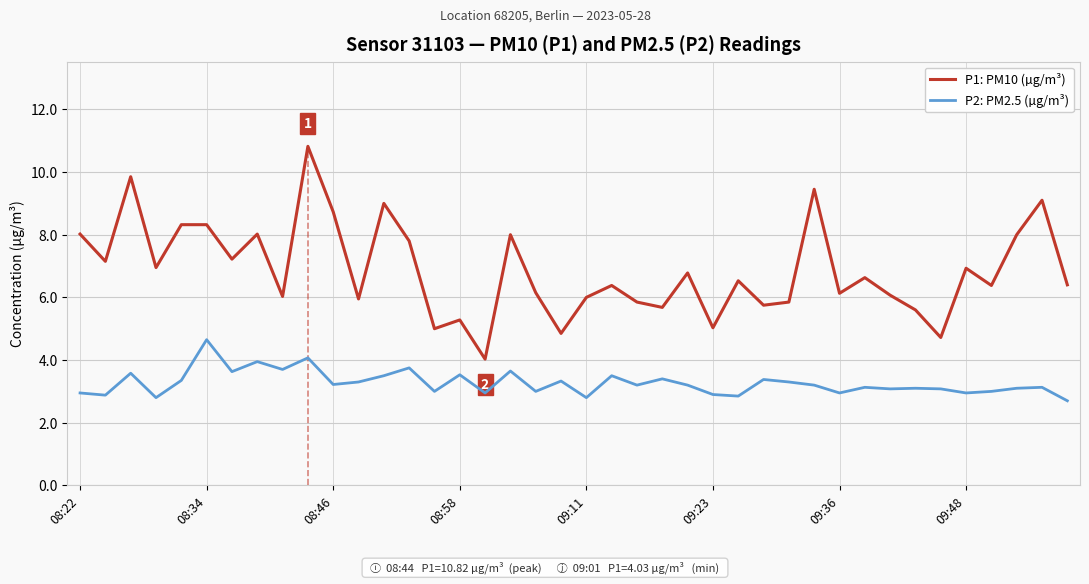

Which series has the widest spread of values?

P1: PM10 (µg/m³)